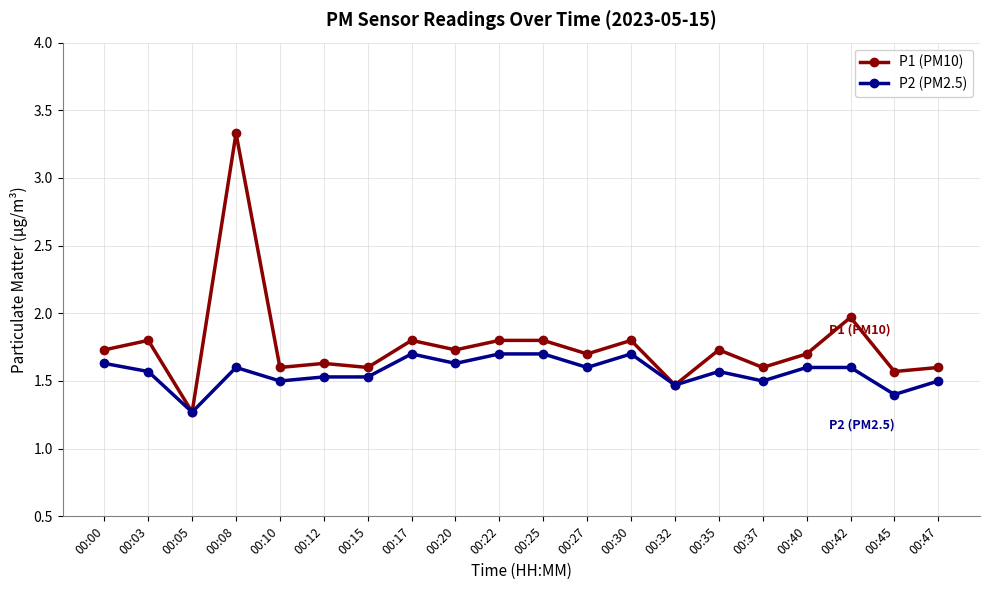

Which series has the largest total across all categories?

P1 (PM10)